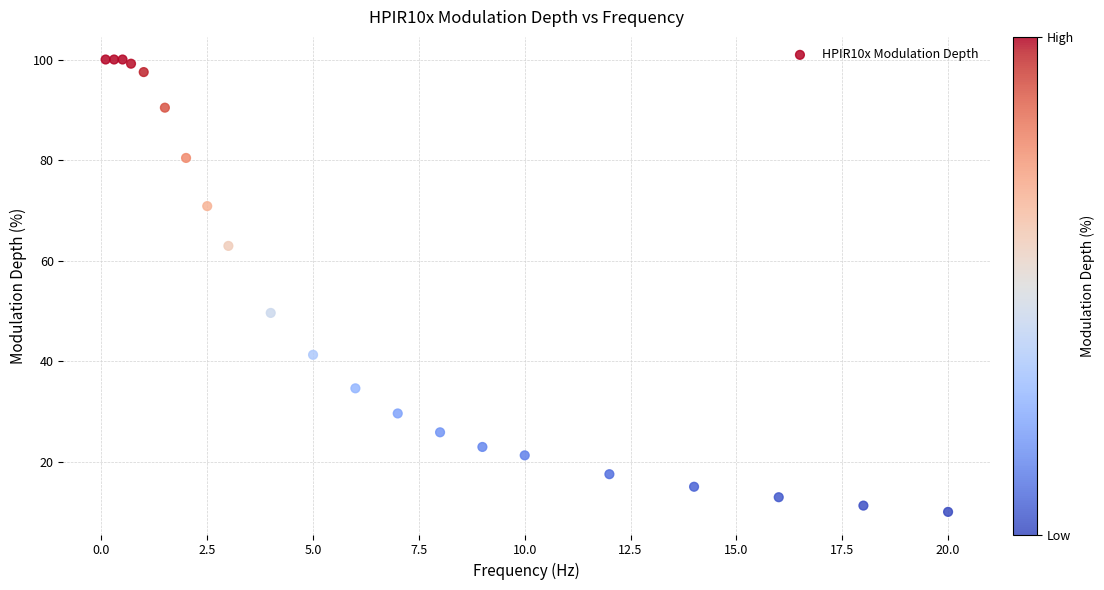

What Y value in the scatter plot is closest to 55?

49.6